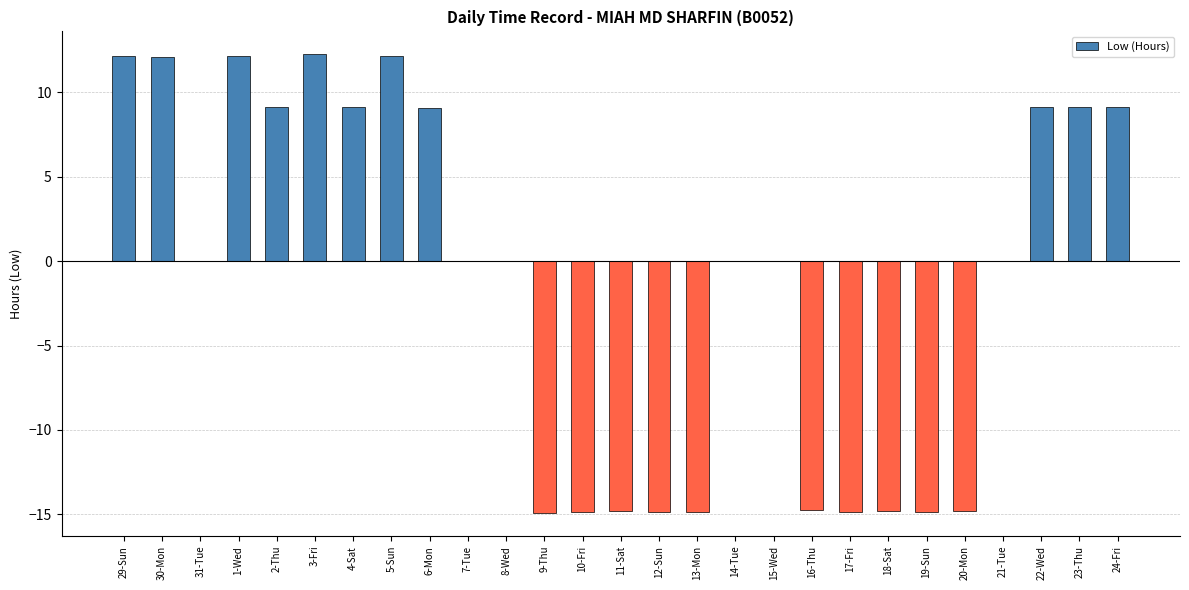

Count the number of categories in the chart.

27